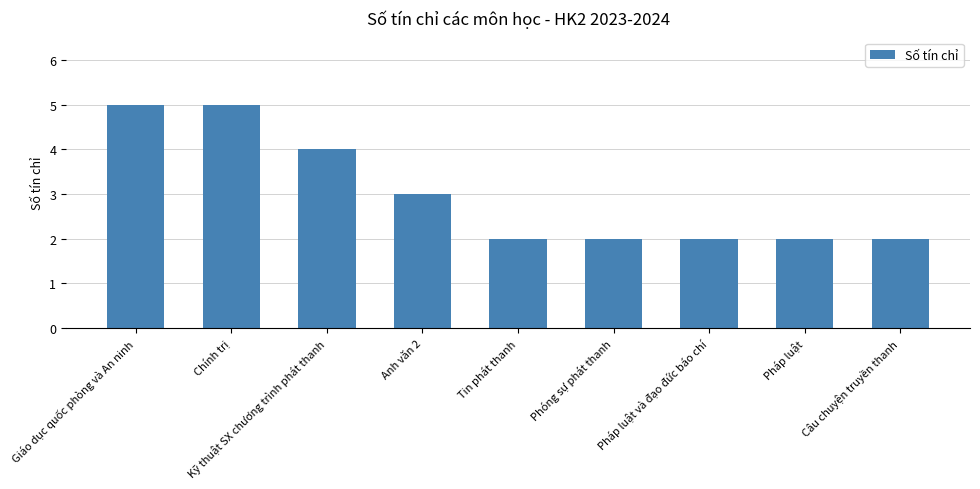

The value at Anh văn 2 is 1. True or false?

False